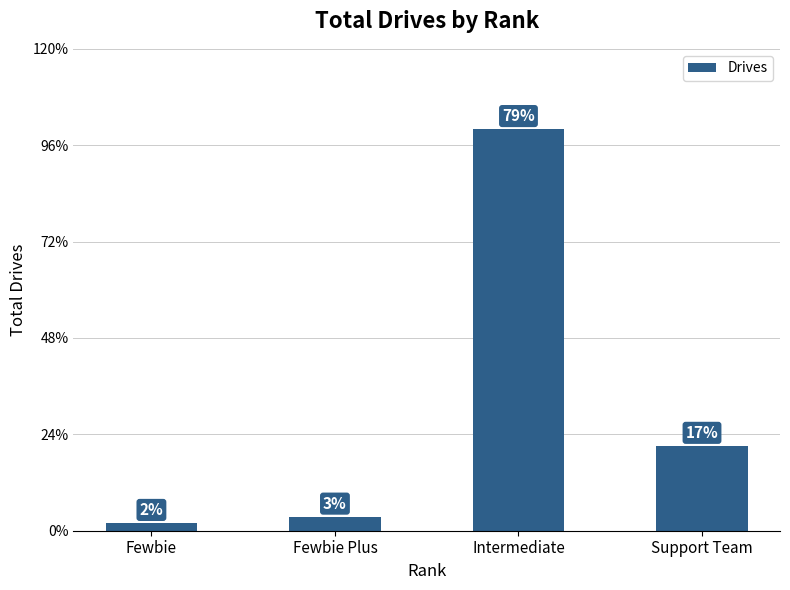

What is the change in value from Fewbie Plus to Support Team?

+101